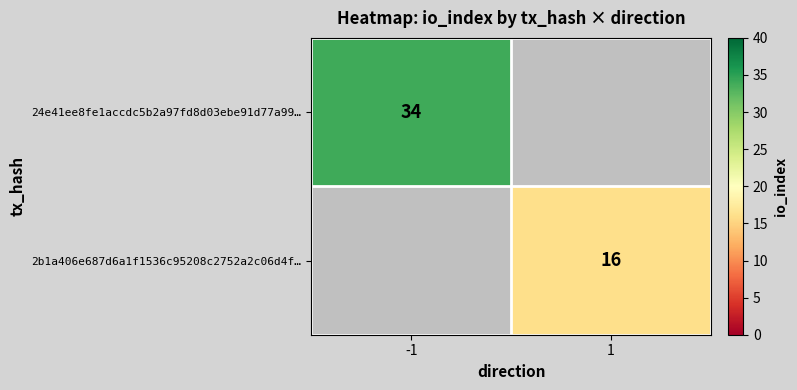

Is the value of 2b1a406e687d6a1f1536c95208c2752a2c06d4f… at 1 greater than the value of 24e41ee8fe1accdc5b2a97fd8d03ebe91d77a99… at -1?

No